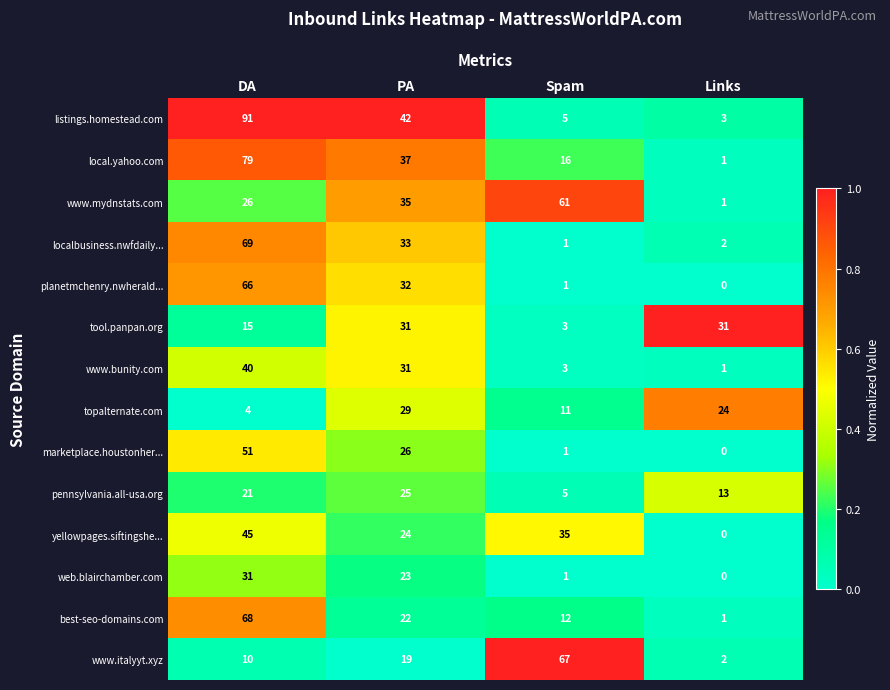

At which category does the chart reach its peak across all series?

DA